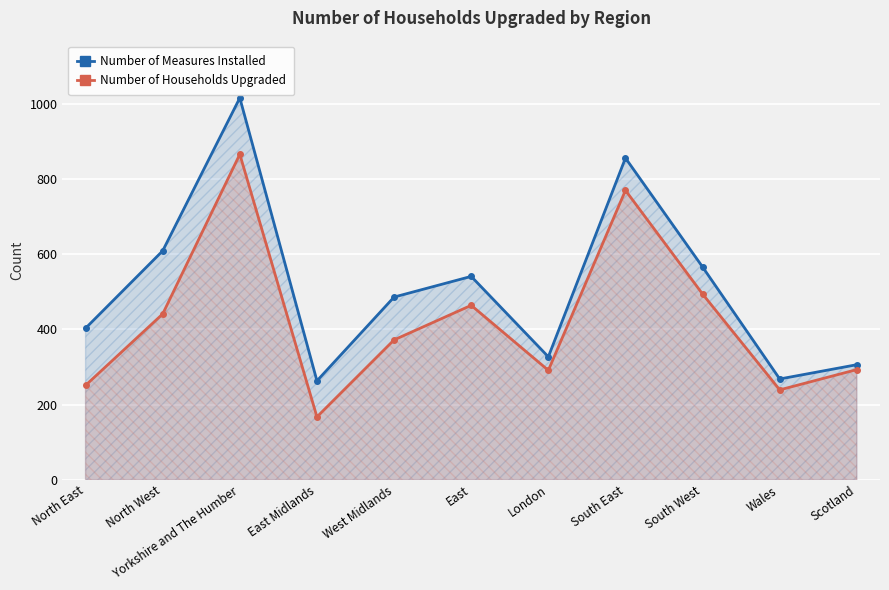

What is the lowest value of the Number of Households Upgraded series?

167